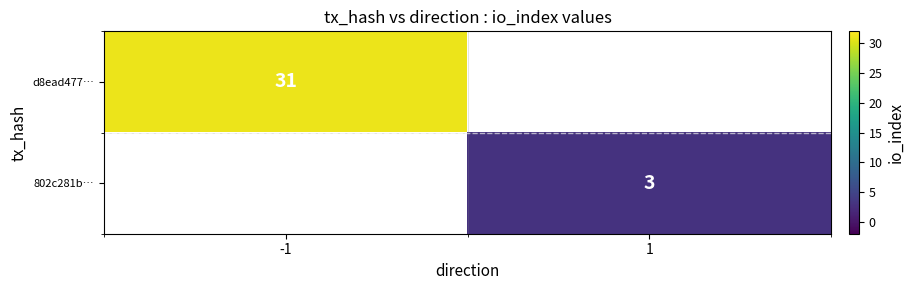

The 802c281b… series shows 5 at 1. True or false?

False